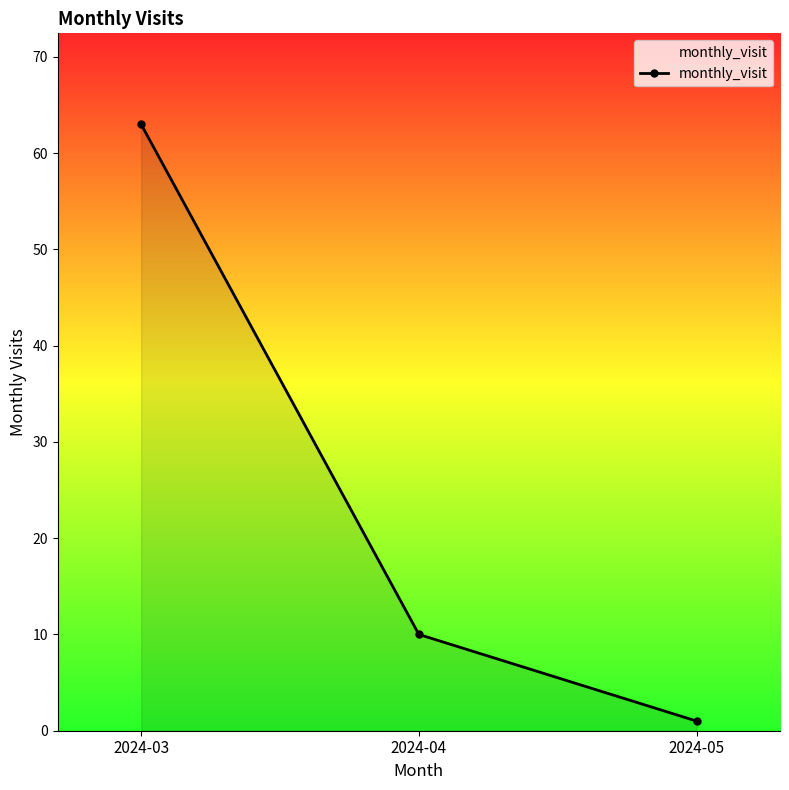

What is the average value?

25